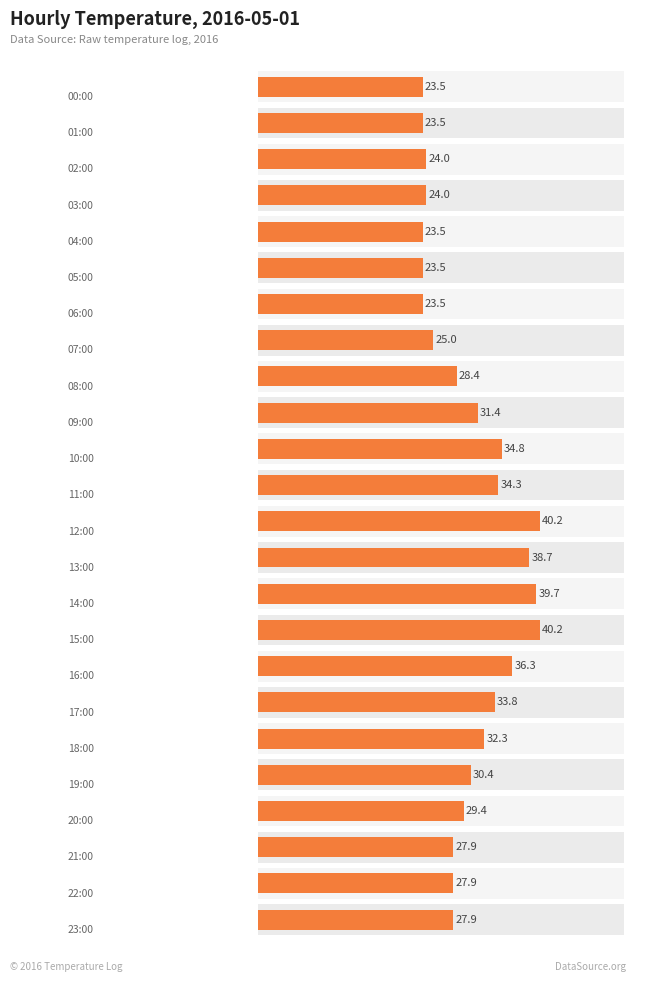

List the labels in order of value, largest first.

12, 15, 14, 13, 16, 10, 11, 17, 18, 9, 19, 20, 8, 21, 22, 23, 7, 2, 3, 0, 1, 4, 5, 6